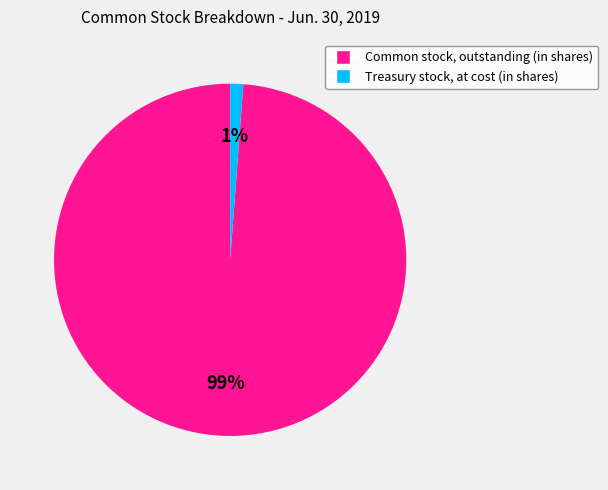

Which category has the smallest portion of the pie?

Treasury stock, at cost (in shares)